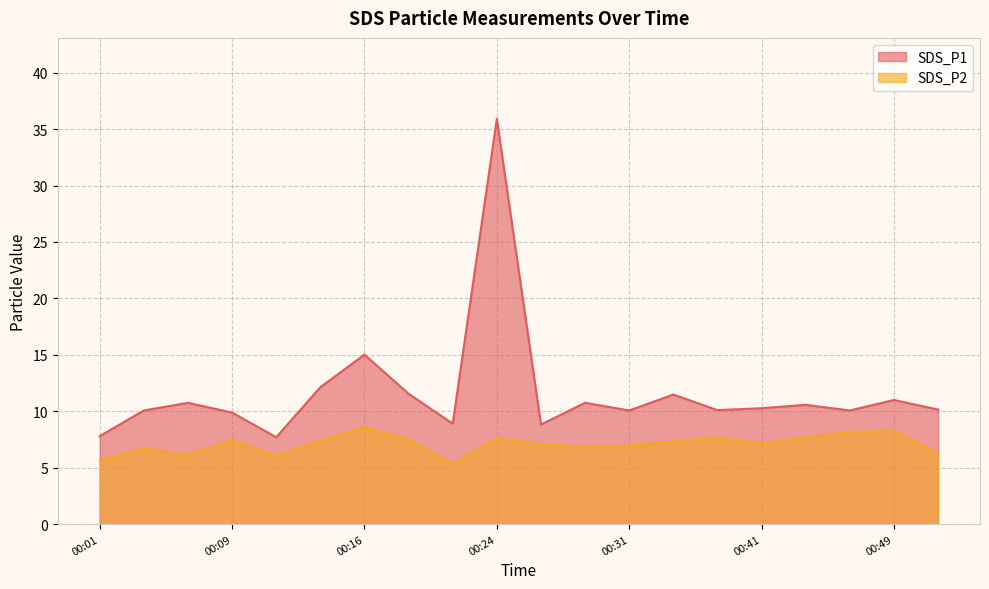

What is the maximum value shown in the chart?

35.9